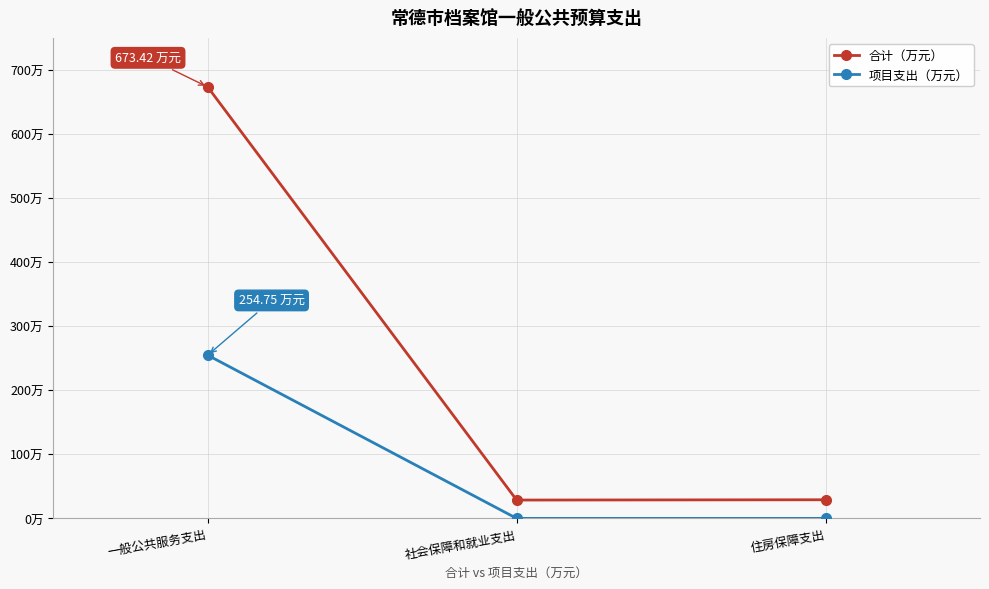

What is the difference between the highest and lowest values at 一般公共服务支出?

418.7